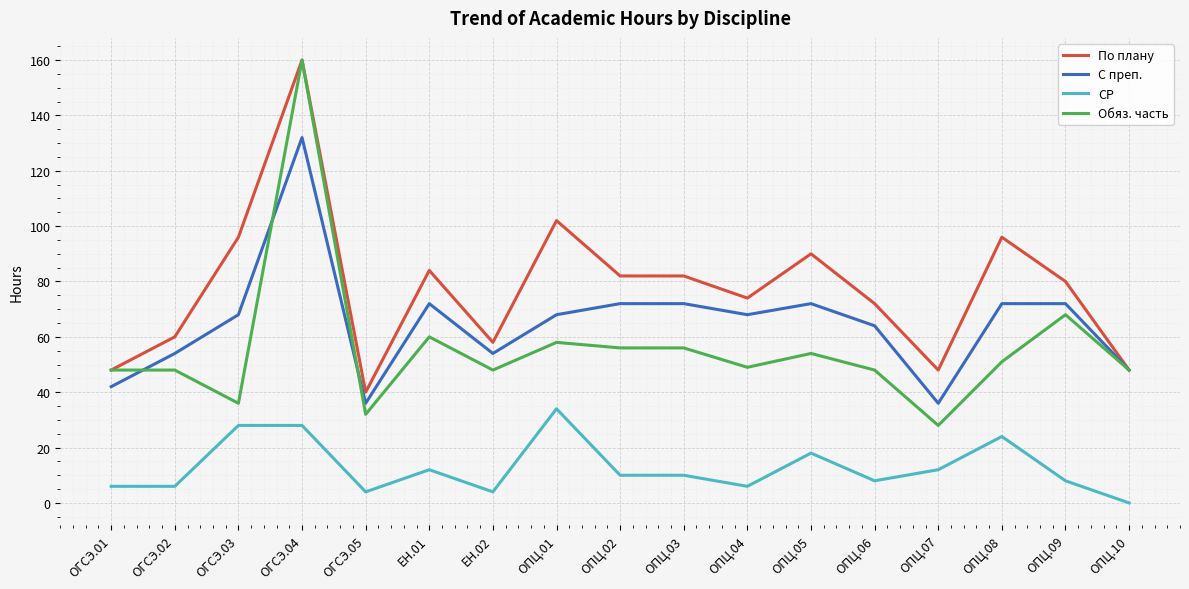

Is it true that Обяз. часть equals 48 at ОПЦ.06?

True